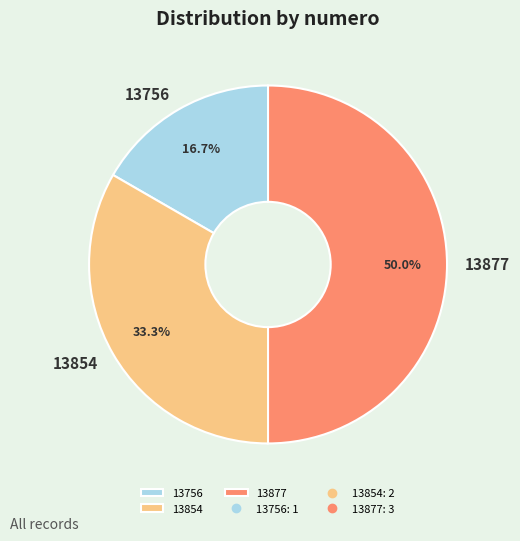

Approximately how many times larger is the value at 13854 compared to 13877?

0.7